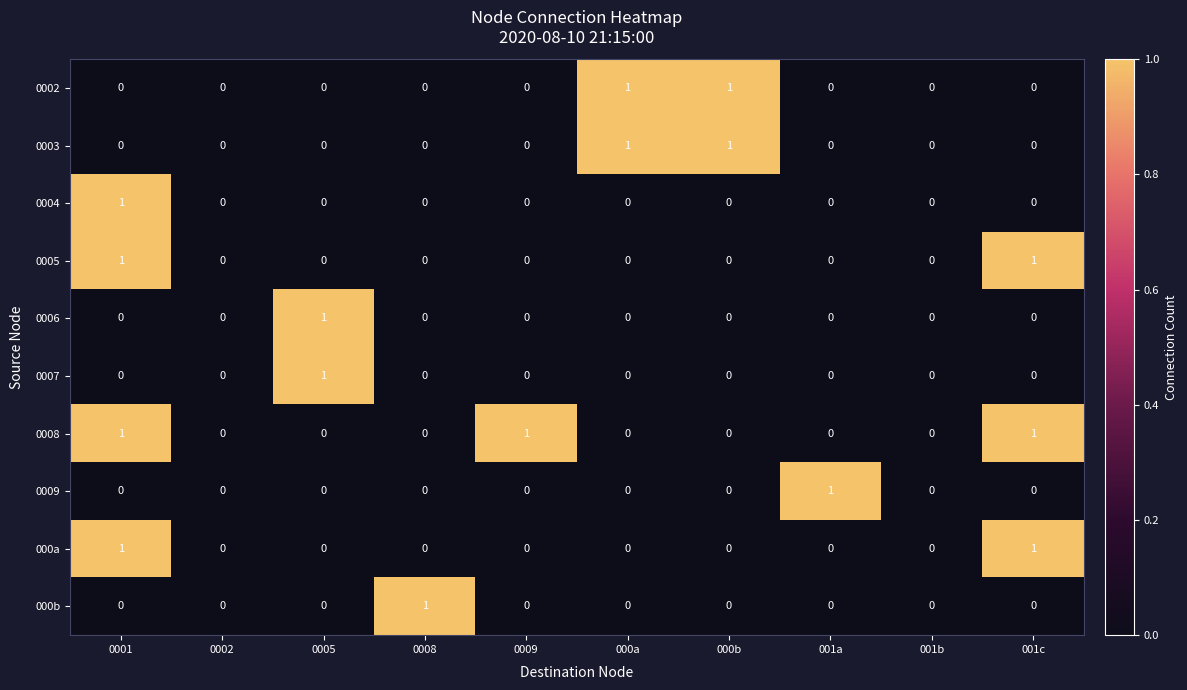

The value of 0008 at 000b is 0. True or false?

True